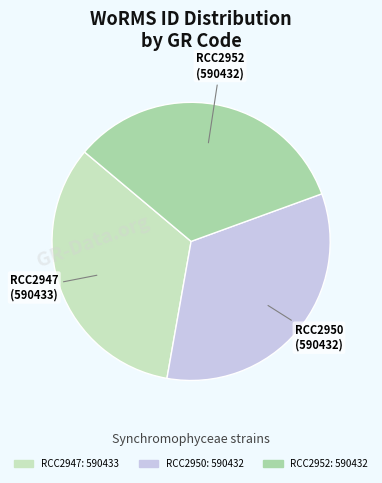

Approximately how many times larger is the value at RCC2950 compared to RCC2952?

1.0